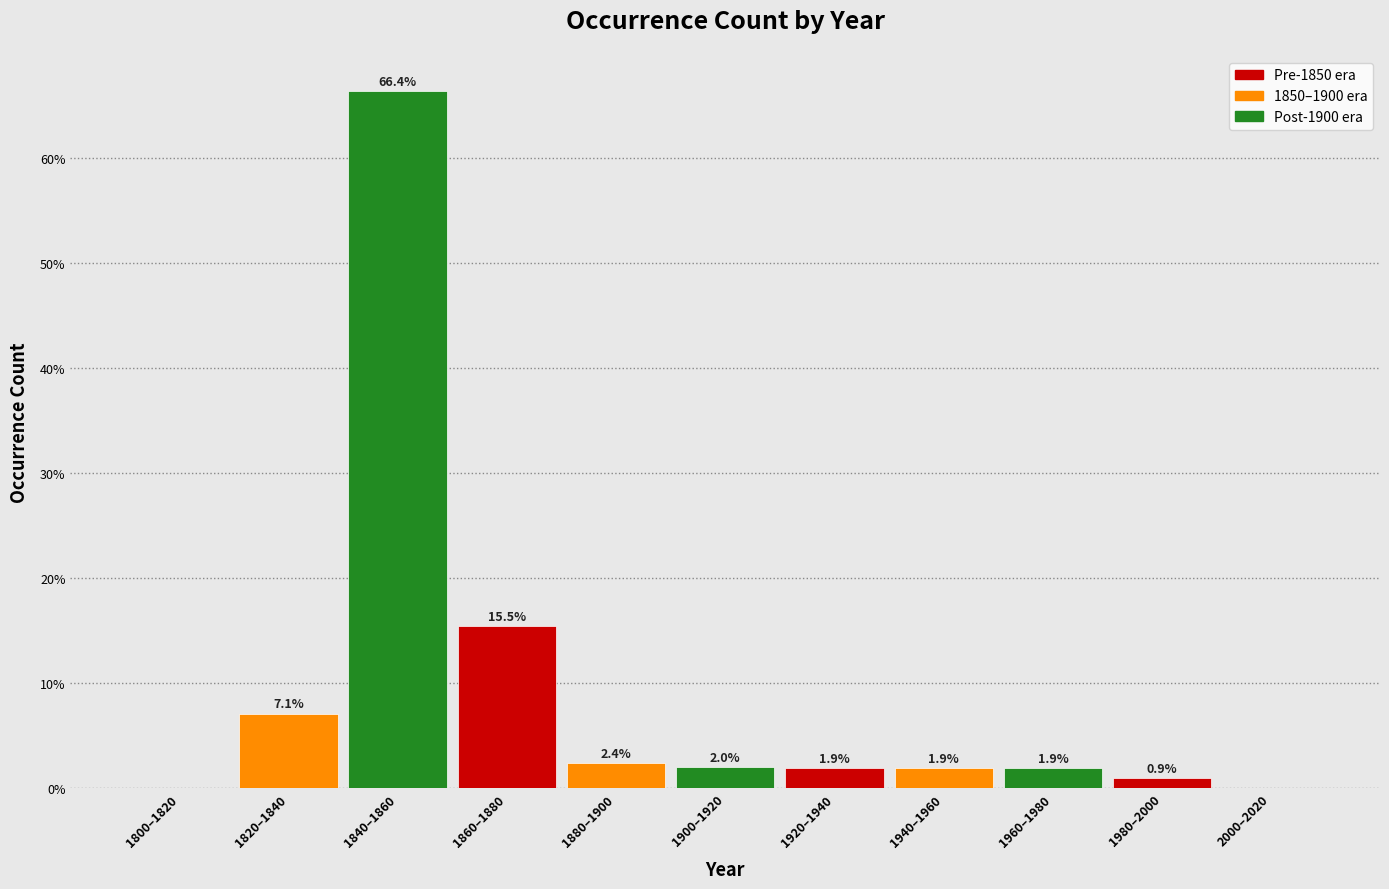

Reading left to right, list all the values displayed in this chart.

1800–1820=0.0	1820–1840=7.1	1840–1860=66.4	1860–1880=15.5	1880–1900=2.4	1900–1920=2.0	1920–1940=1.9	1940–1960=1.9	1960–1980=1.9	1980–2000=0.9	2000–2020=0.0